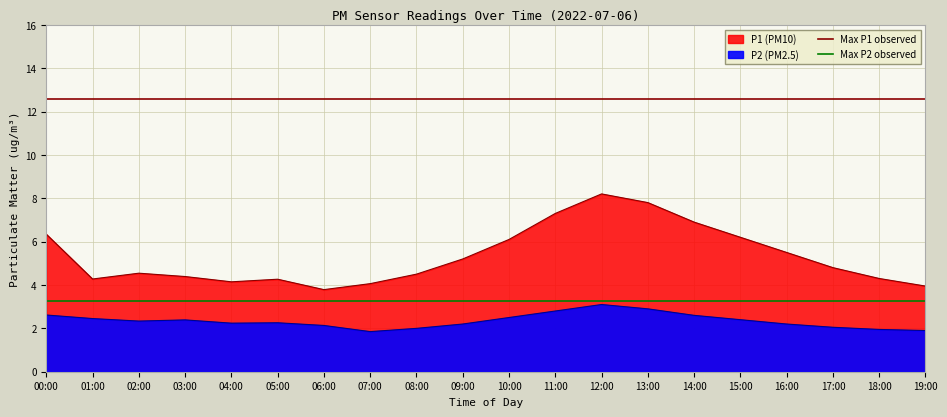

What is the label of the 2nd point from the left?

01:00